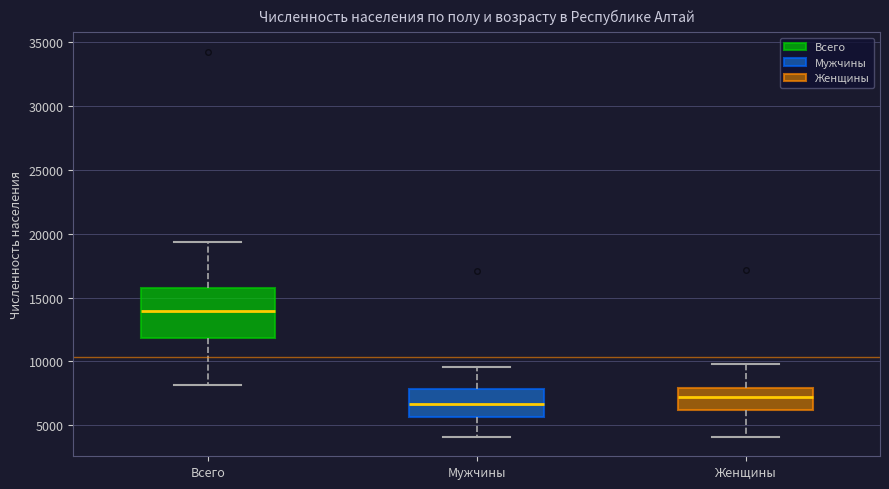

Comparing the boxes themselves (not the whiskers), which one is the tallest?

Всего